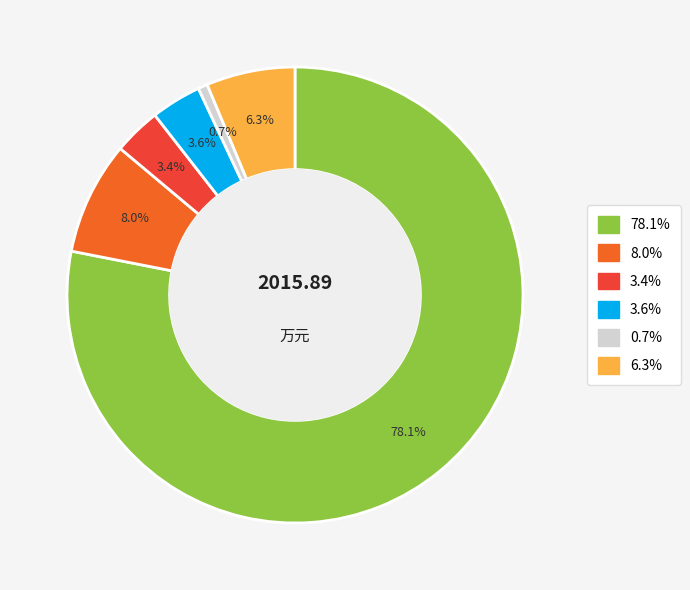

Is there any slice that represents more than half of the pie?

Yes